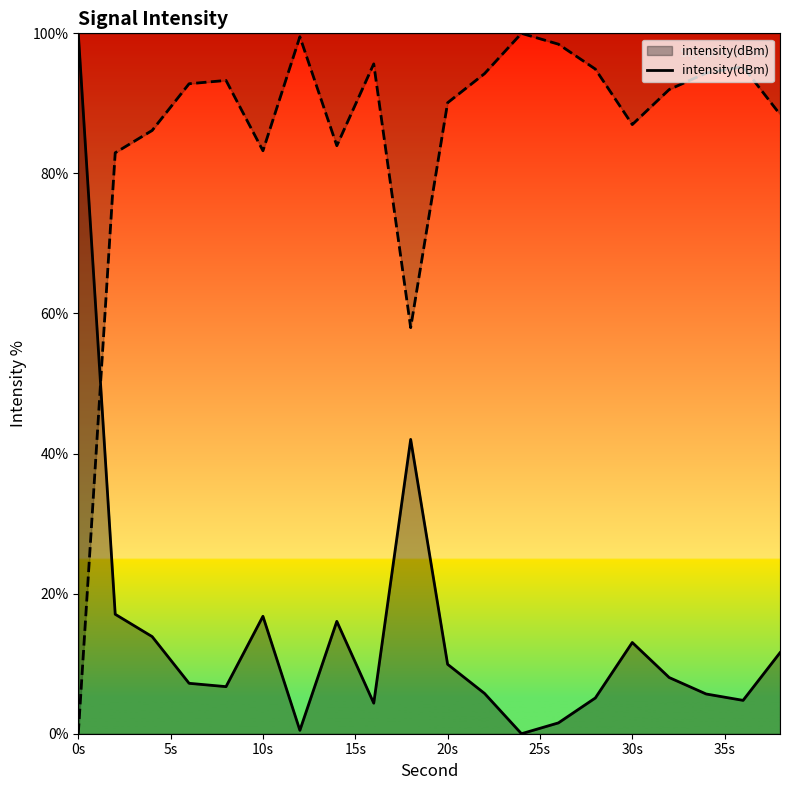

What is the value of the 15th point from the left?

5.1